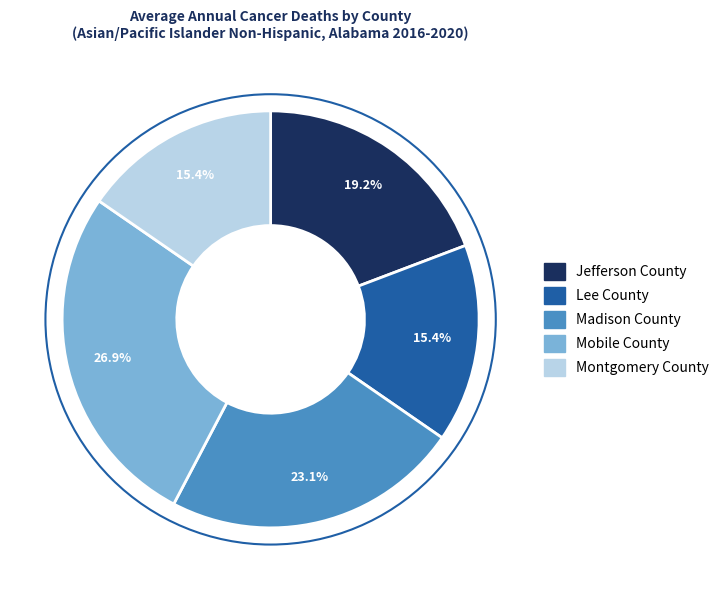

How many segments does this pie chart have?

5